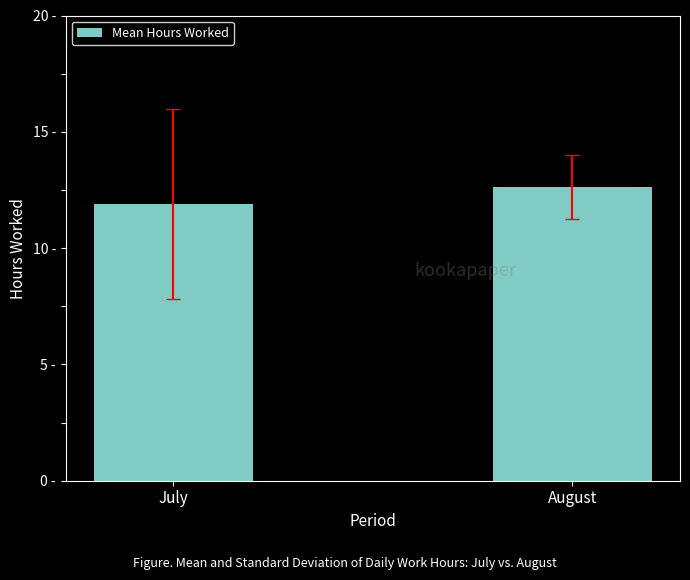

Rank the categories by value from highest to lowest.

August, July